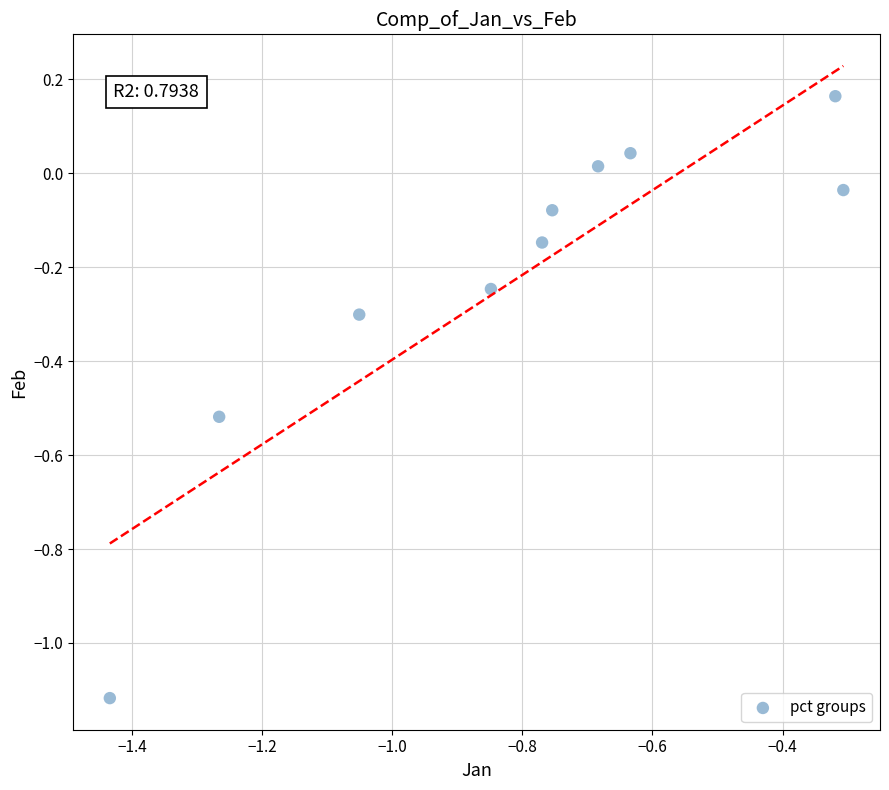

What is the range of X values (max minus min)?

1.1